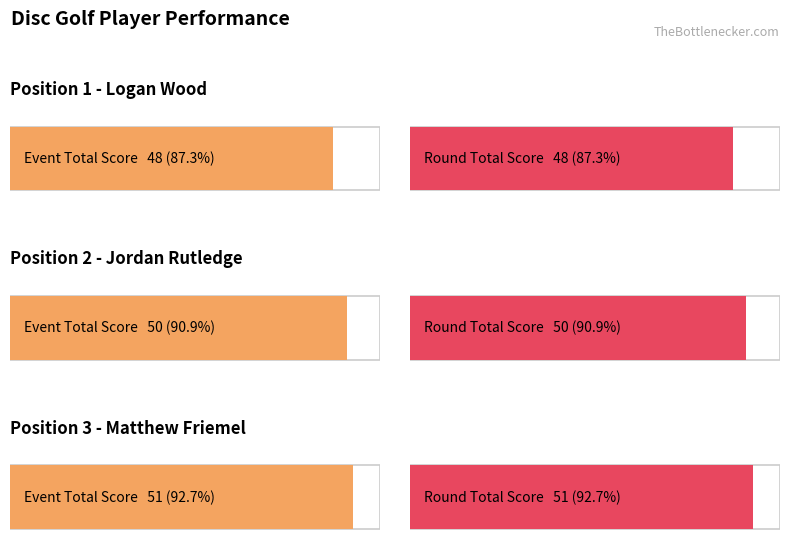

What is the label of the 1st bar from the left?

Logan Wood